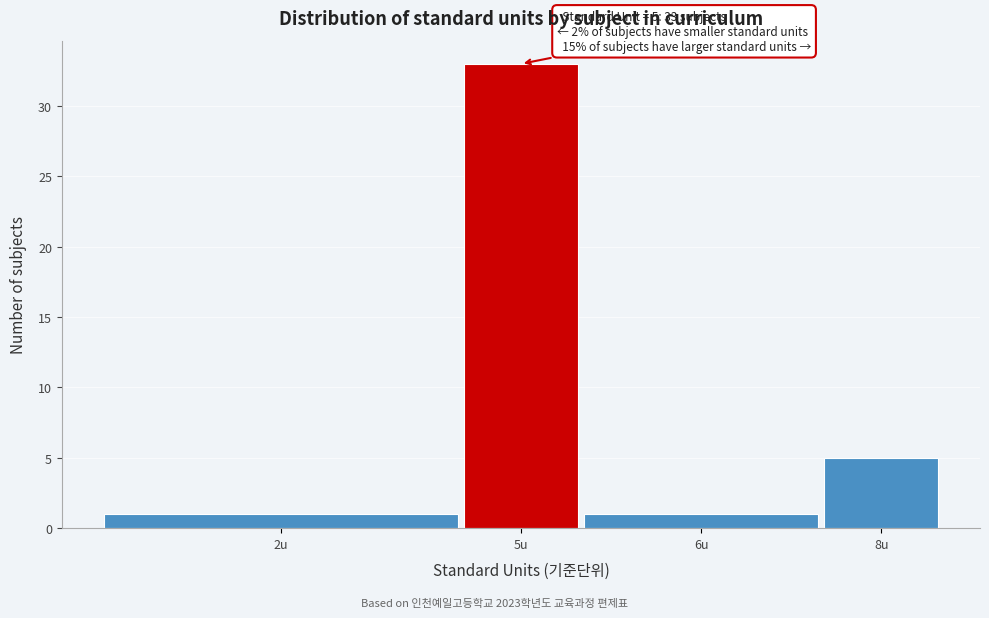

Reading left to right, list all the values displayed in this chart.

1	33	1	5